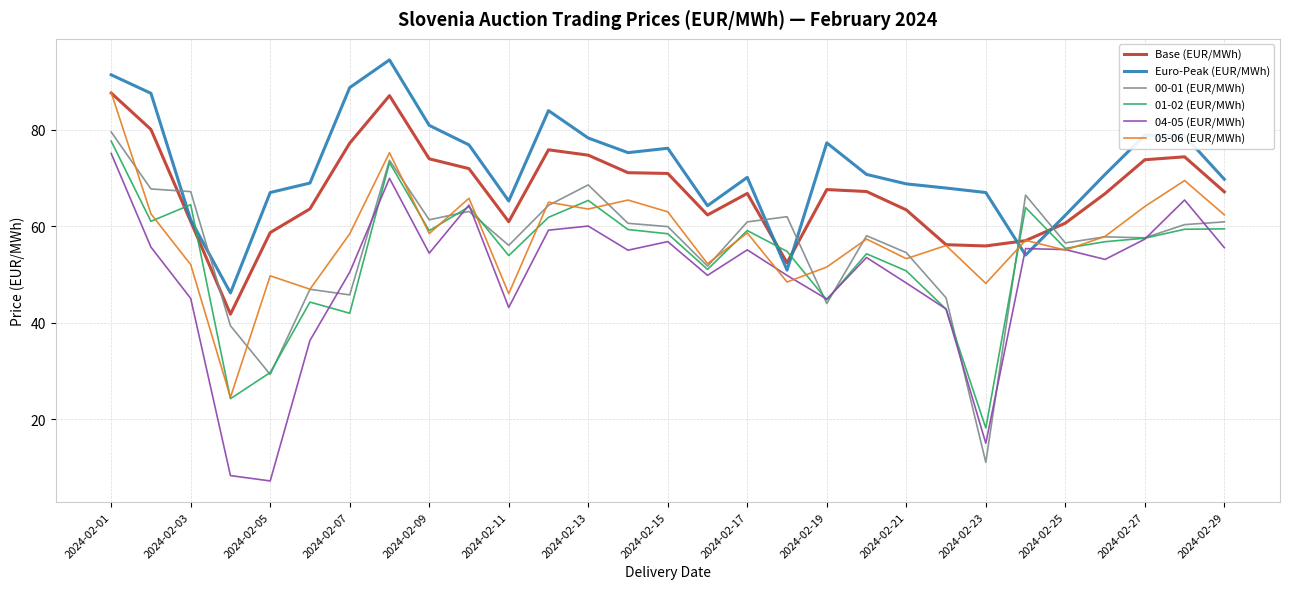

What is the average value of the 04-05 (EUR/MWh) series?

49.8